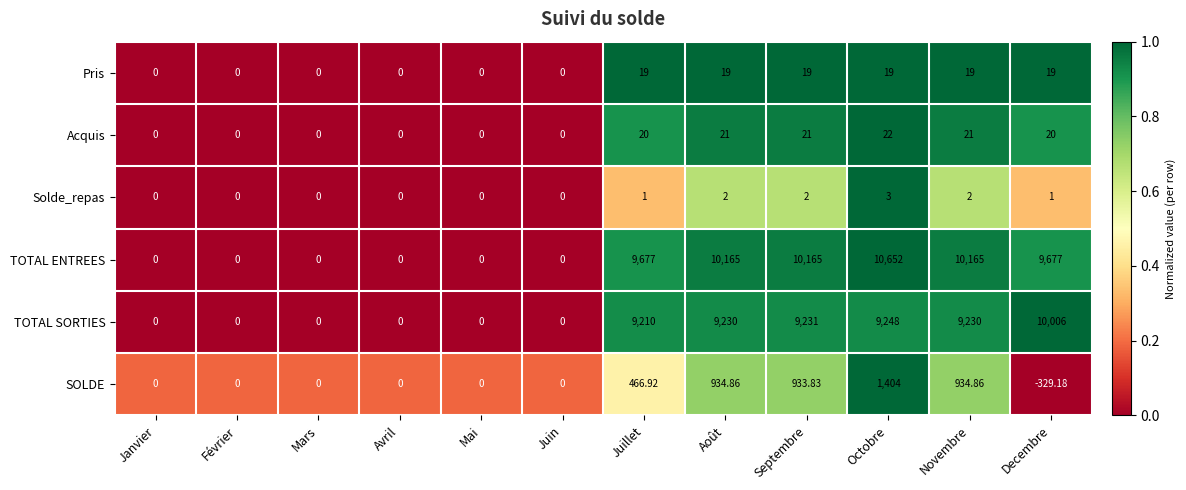

At which category is the sum across all series the highest?

Octobre